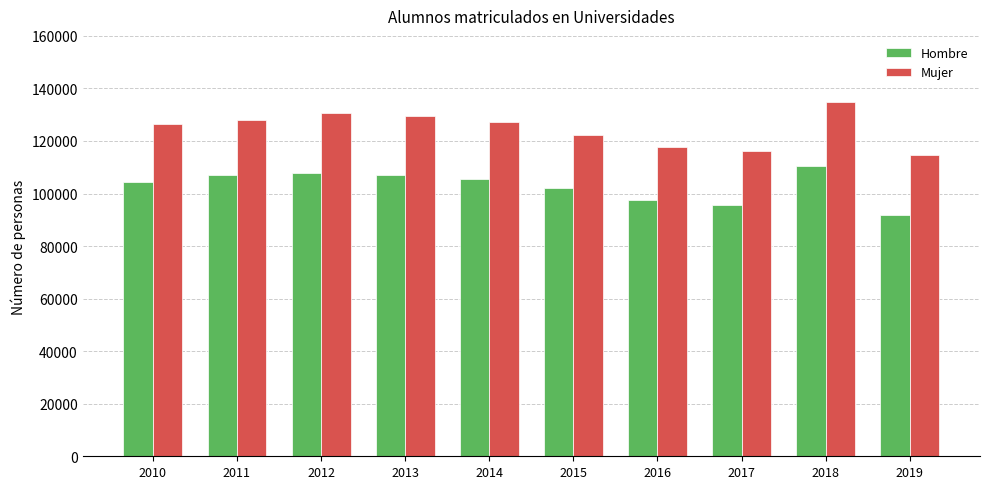

At how many categories does at least one series exceed 98678?

10